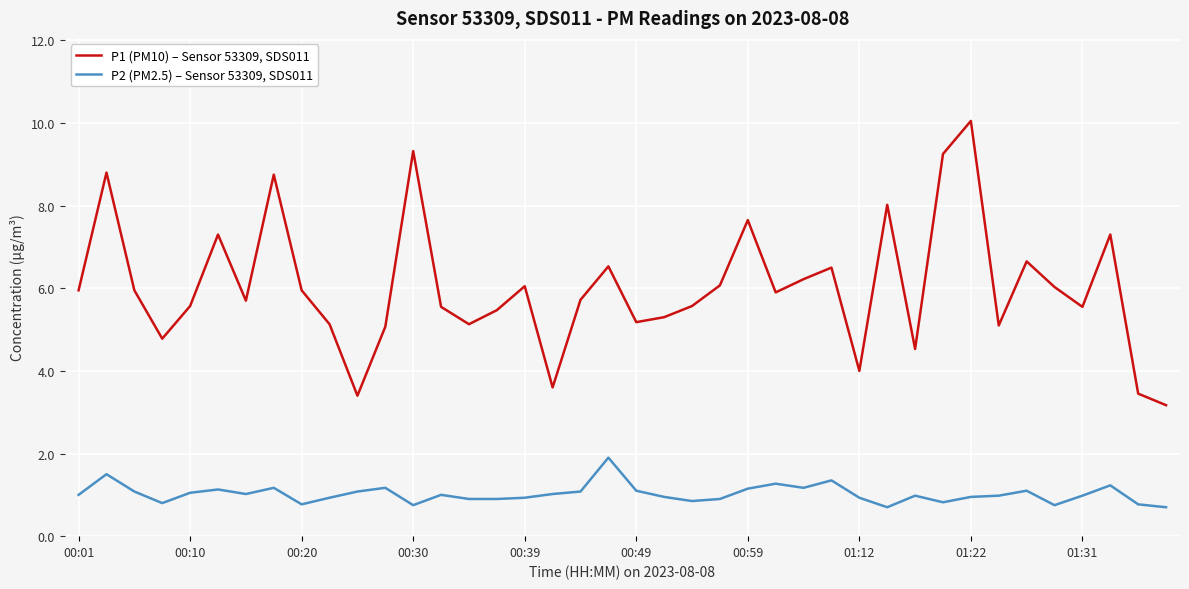

In P1 (PM10) – Sensor 53309, SDS011, how many points are lower than both neighbors (excluding endpoints)?

11